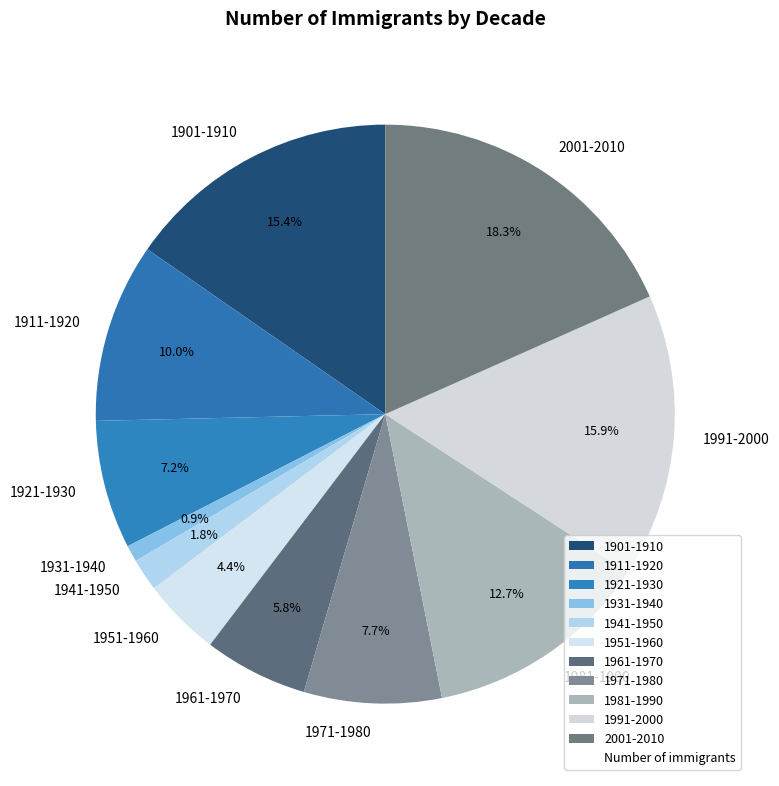

The 1931-1940 slice represents 1% of the pie. True or false?

True